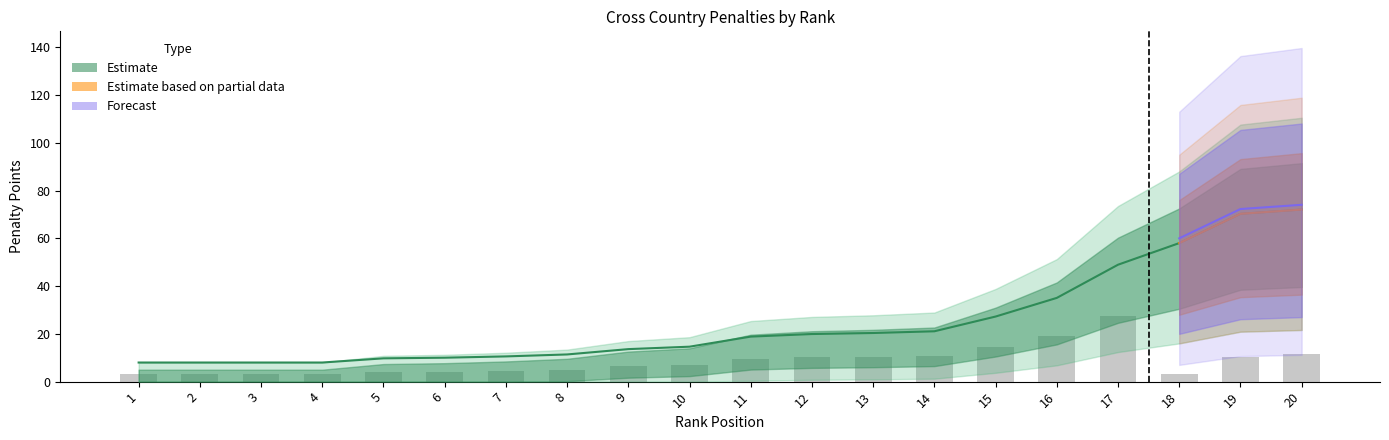

Is the value of Cross_strpt at 14 greater than the value of Tot_strpt at 3?

Yes